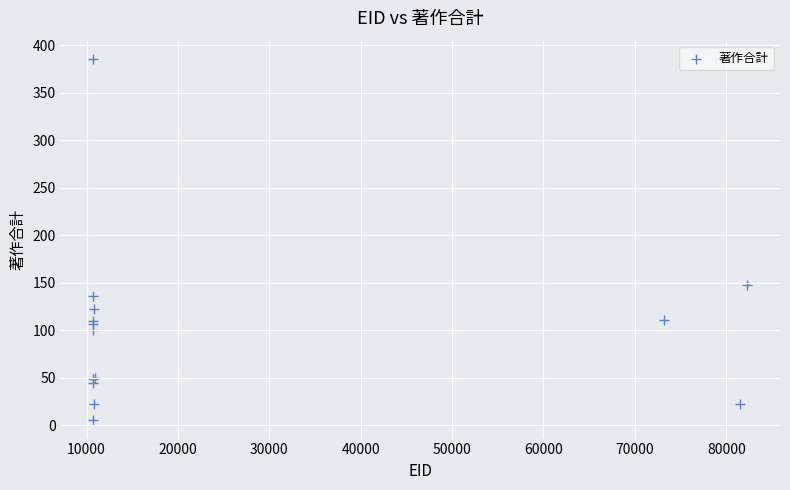

What Y value in the scatter plot is closest to 195?

148